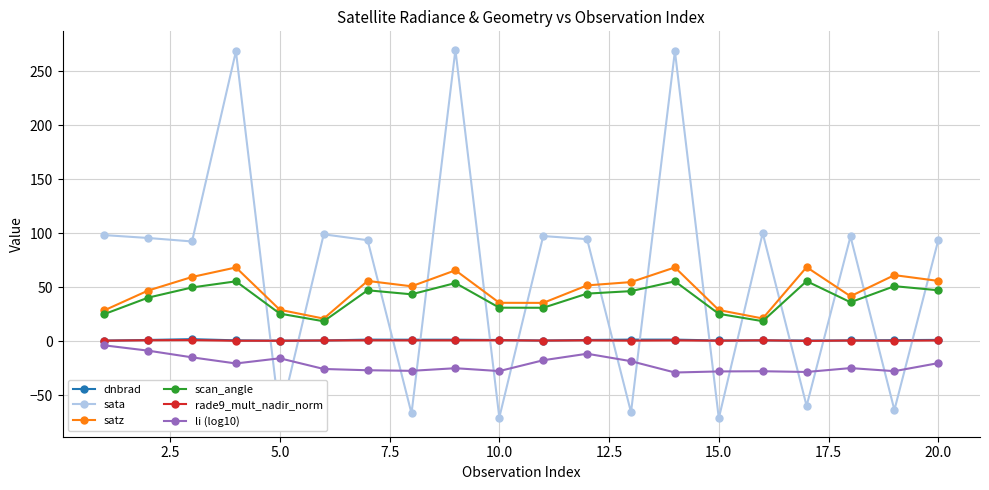

Which series has the largest range (max minus min)?

sata